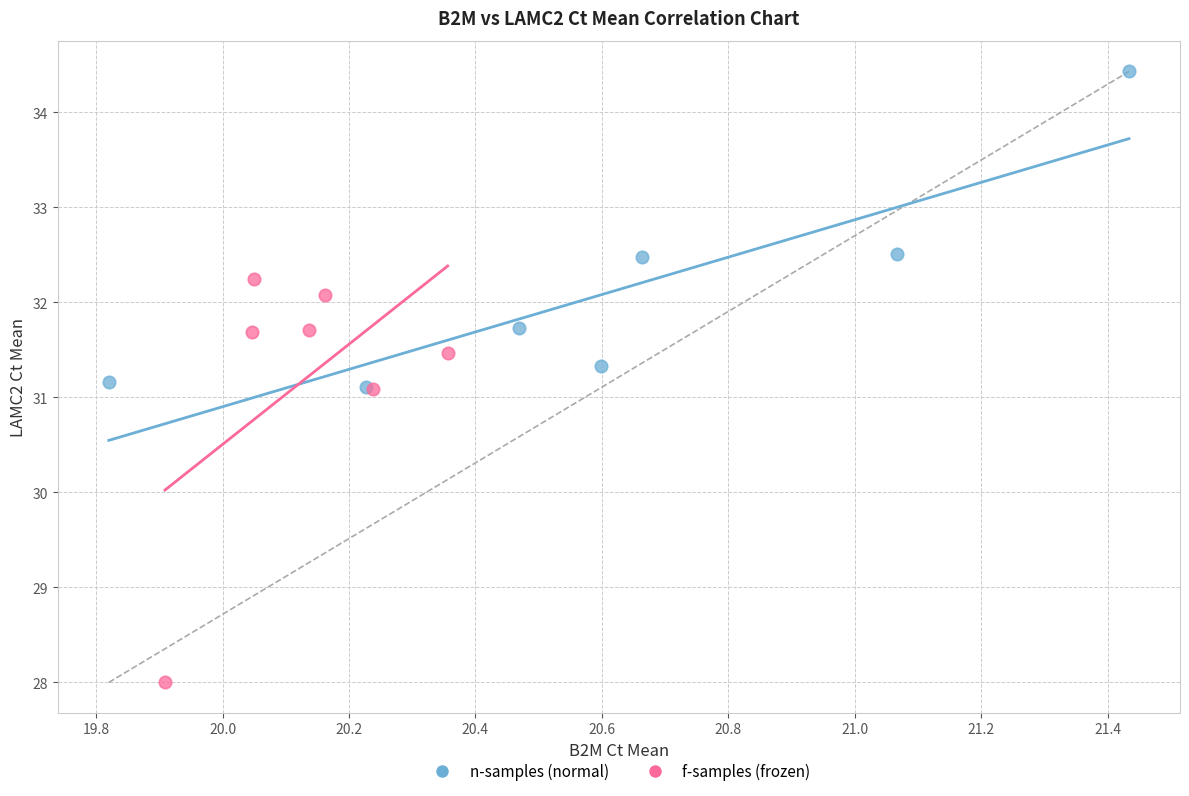

Which series contains the highest Y value?

n-samples (normal)